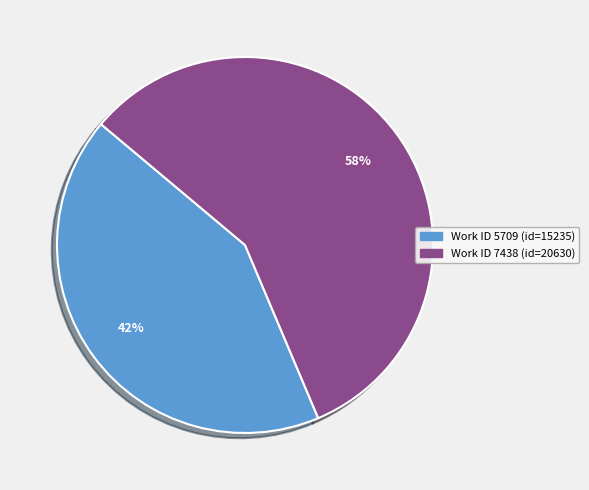

Is there a majority slice in this chart?

Yes